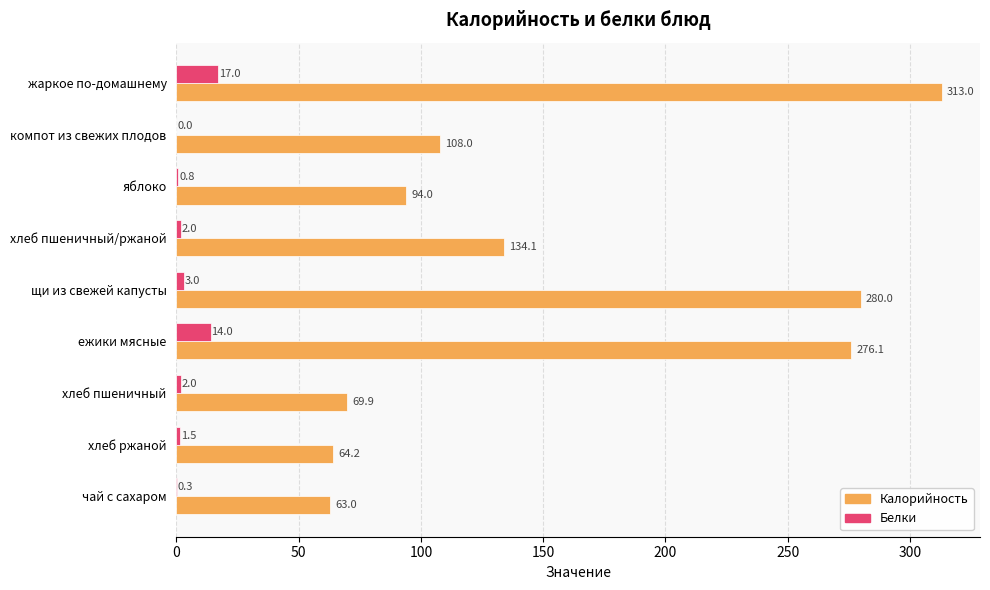

The Калорийность series shows 94.0 at яблоко. True or false?

True